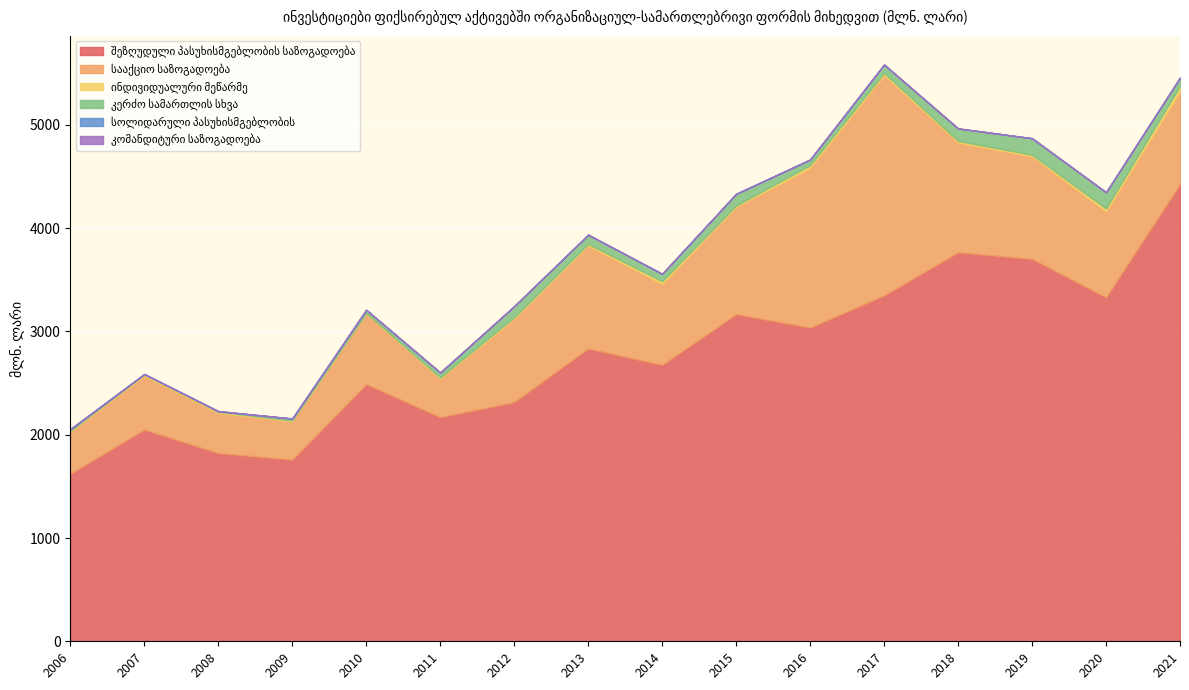

Does the chart display data point markers on the line(s)?

No